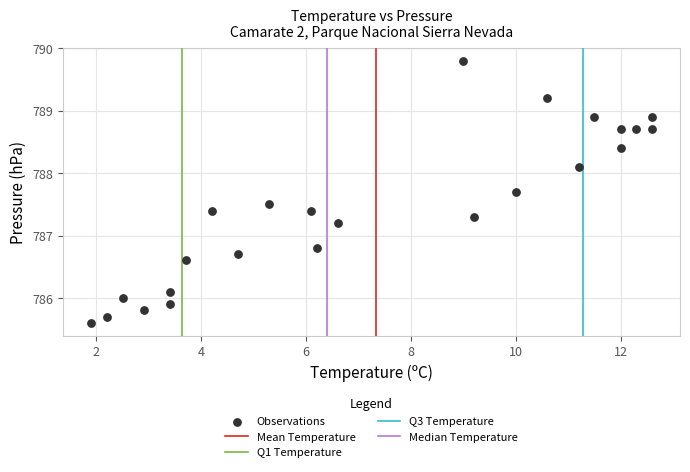

What is the range of X values (max minus min)?

10.7